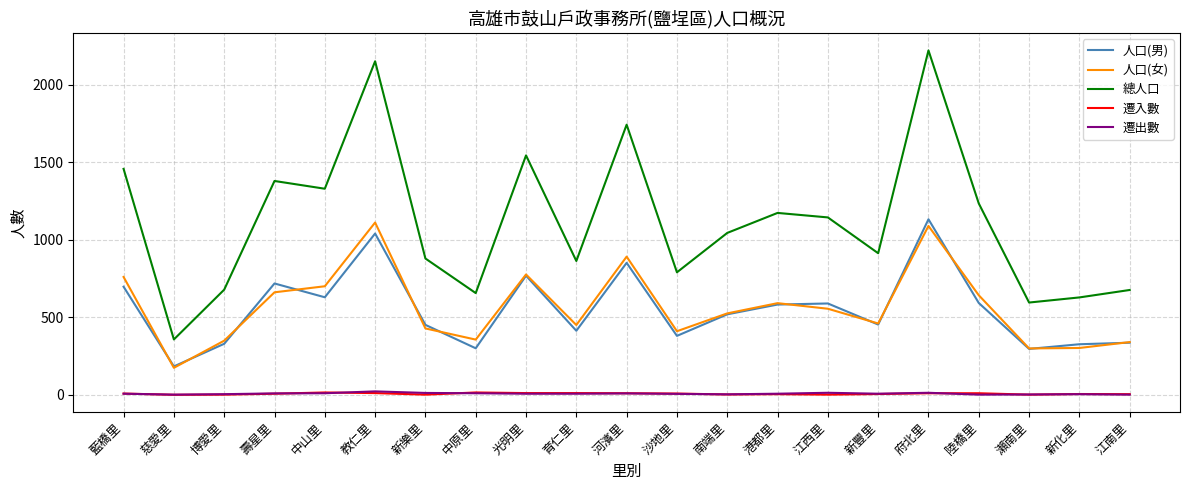

Between 沙地里 and 府北里, which series saw the biggest shift?

總人口